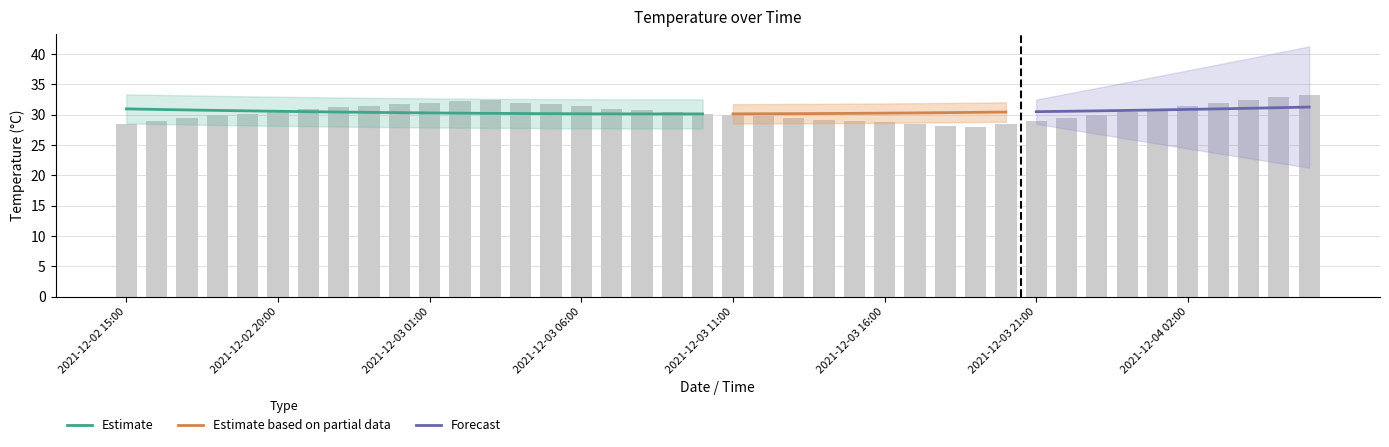

Rank the categories by value from highest to lowest.

2021-12-04 06:00, 2021-12-04 05:00, 2021-12-03 03:00, 2021-12-04 04:00, 2021-12-03 02:00, 2021-12-03 01:00, 2021-12-03 04:00, 2021-12-04 03:00, 2021-12-03 00:00, 2021-12-03 05:00, 2021-12-02 23:00, 2021-12-03 06:00, 2021-12-04 02:00, 2021-12-02 22:00, 2021-12-02 21:00, 2021-12-03 07:00, 2021-12-04 01:00, 2021-12-03 08:00, 2021-12-02 20:00, 2021-12-03 09:00, 2021-12-04 00:00, 2021-12-02 19:00, 2021-12-03 10:00, 2021-12-02 18:00, 2021-12-03 11:00, 2021-12-03 23:00, 2021-12-03 12:00, 2021-12-02 17:00, 2021-12-03 13:00, 2021-12-03 22:00, 2021-12-03 14:00, 2021-12-02 16:00, 2021-12-03 15:00, 2021-12-03 21:00, 2021-12-03 16:00, 2021-12-02 15:00, 2021-12-03 17:00, 2021-12-03 20:00, 2021-12-03 18:00, 2021-12-03 19:00